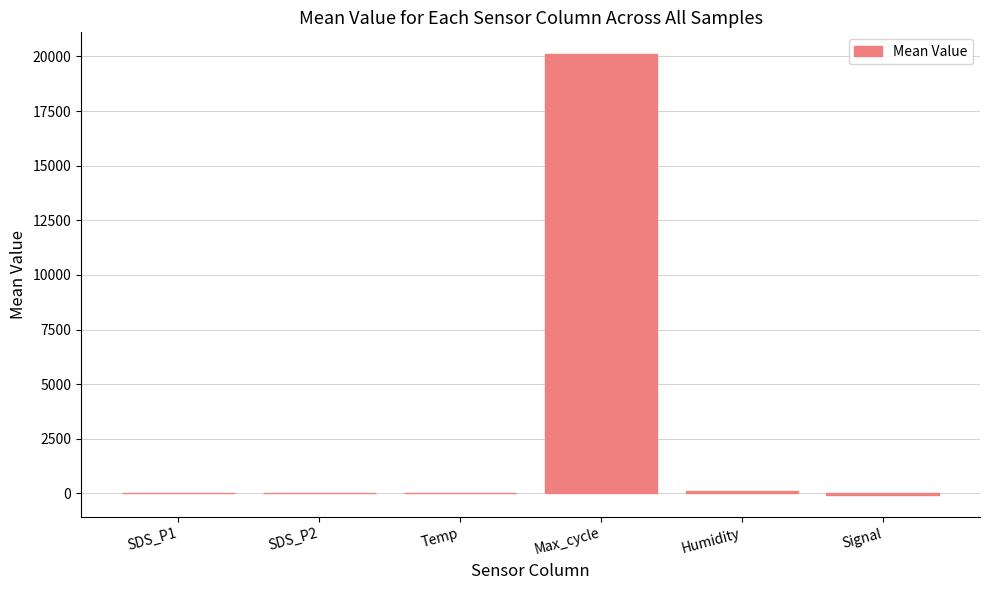

The value at Max_cycle is 12304.5. True or false?

False